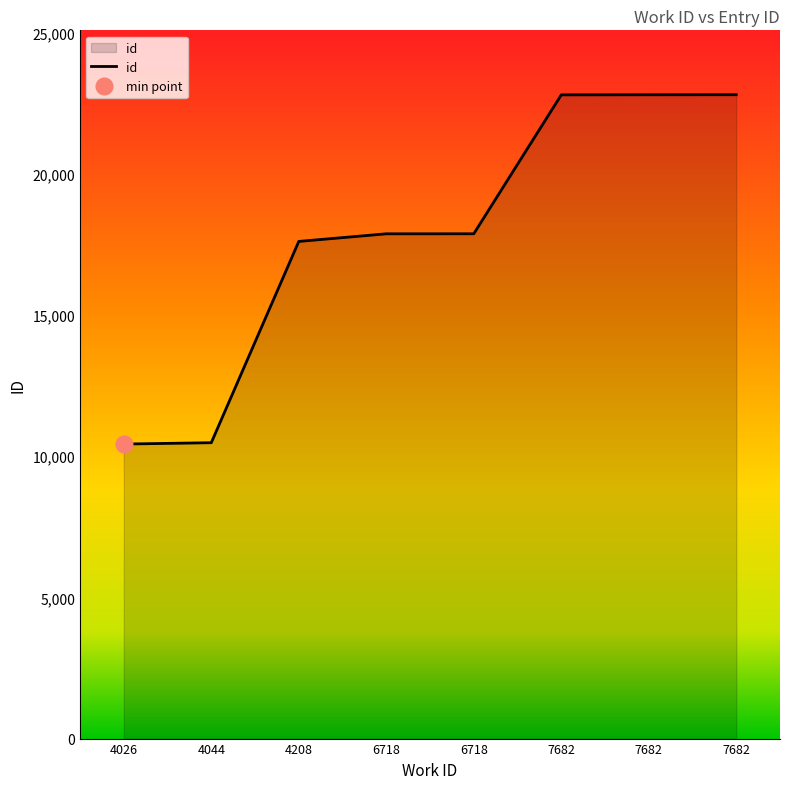

The chart shows a value of 26131 at 6718. True or false?

False